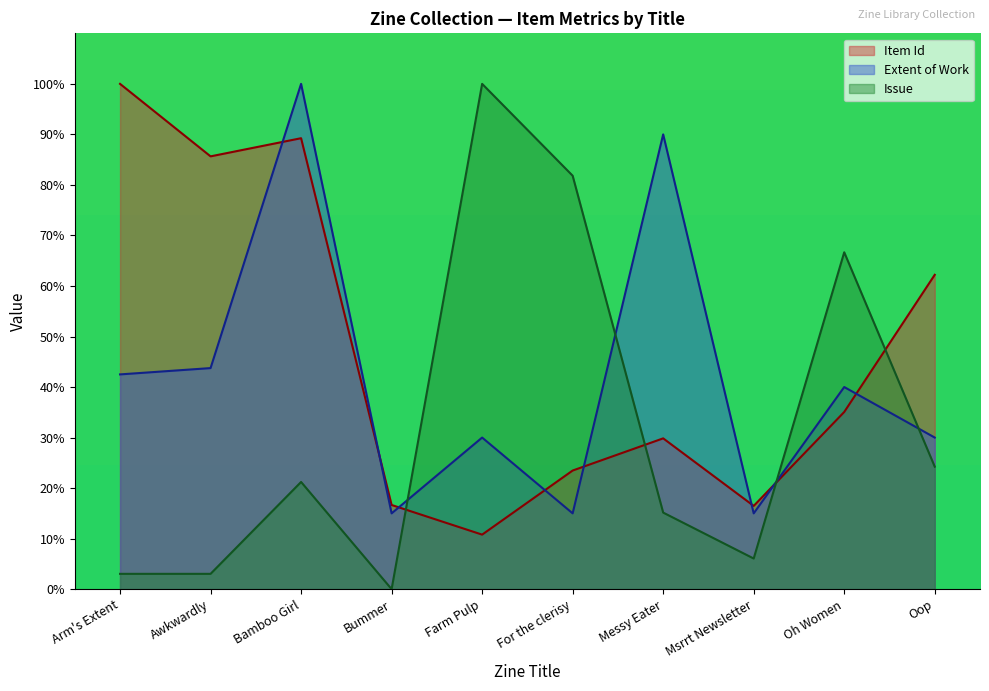

What is the label of the 4th point from the right?

Messy Eater